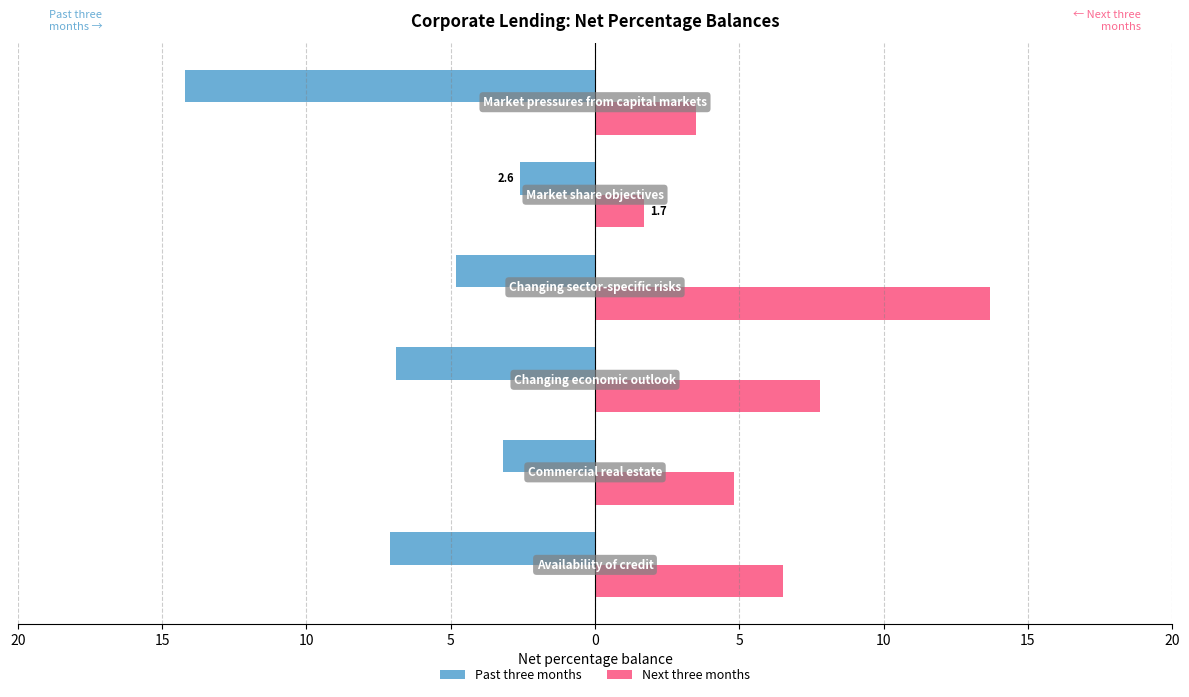

What are all the series names shown in the legend?

Past three months, Next three months